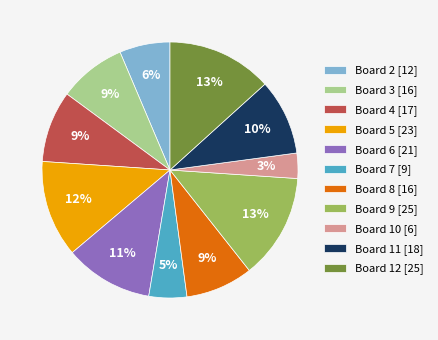

Which slice is the smallest?

Board 10 [6]